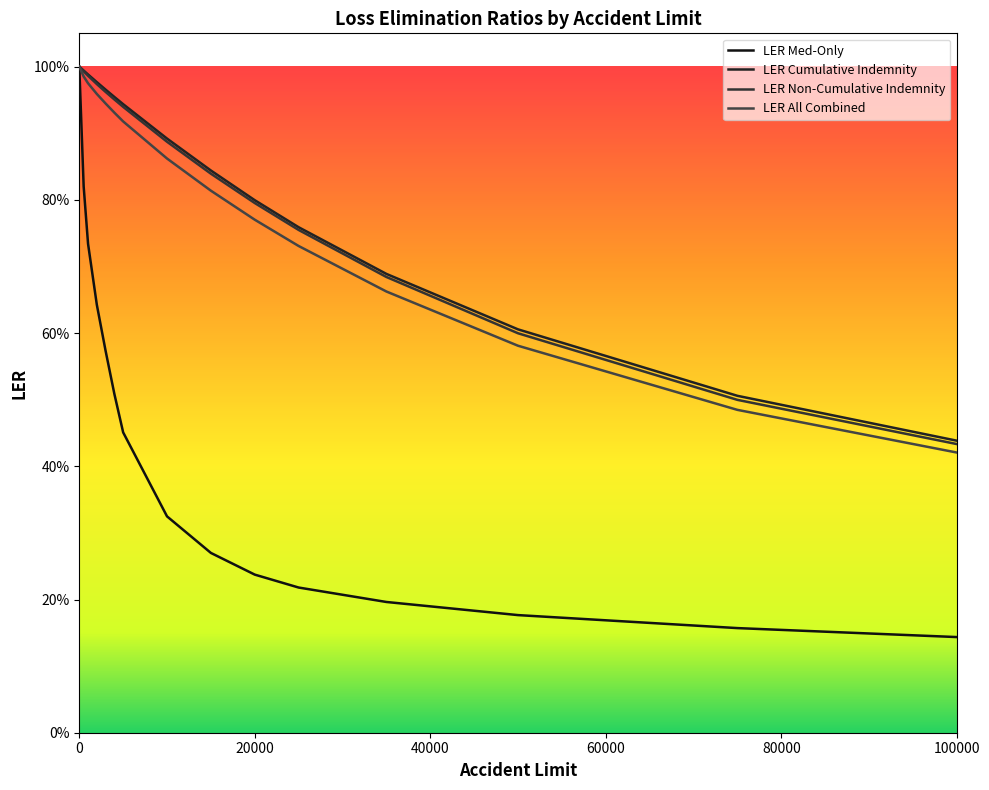

Count the number of data series in this chart.

4